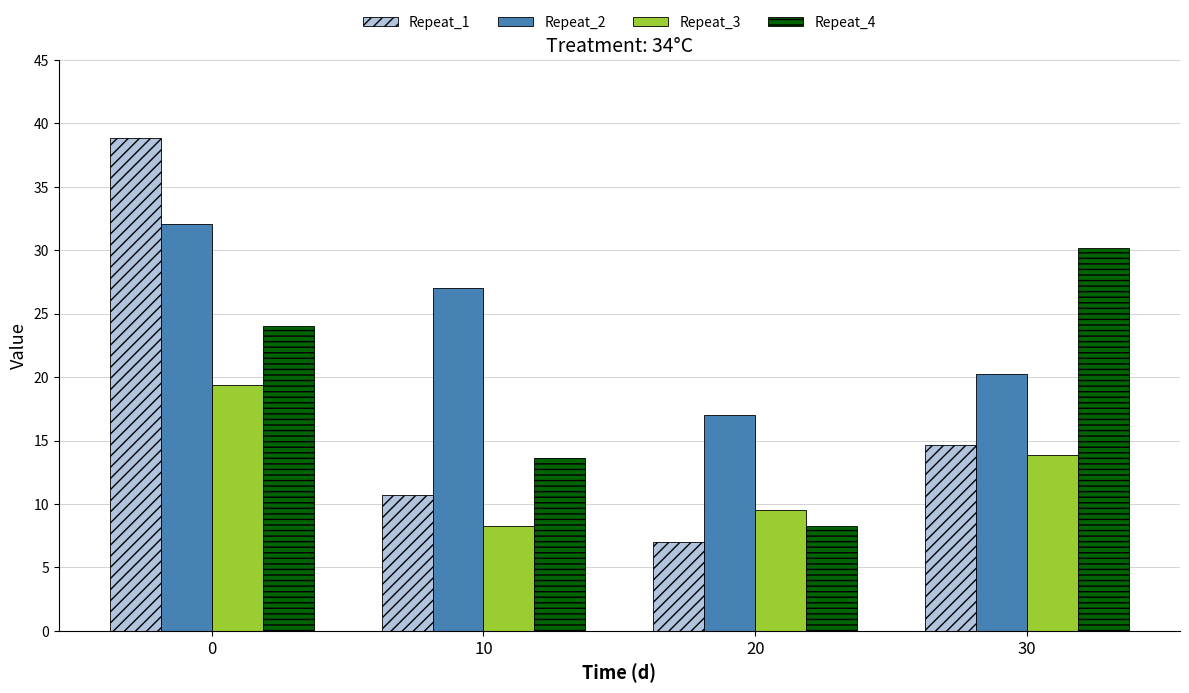

The Repeat_4 series shows 8.3 at 20. True or false?

True